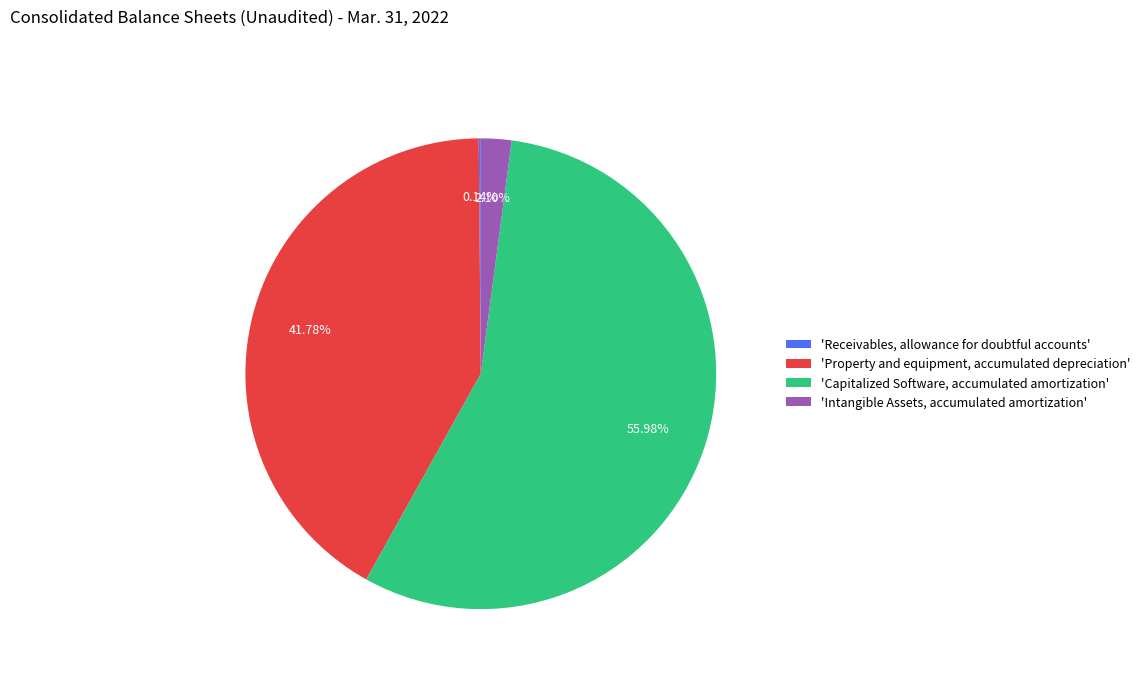

To the nearest percent, what is the average slice percentage?

25%